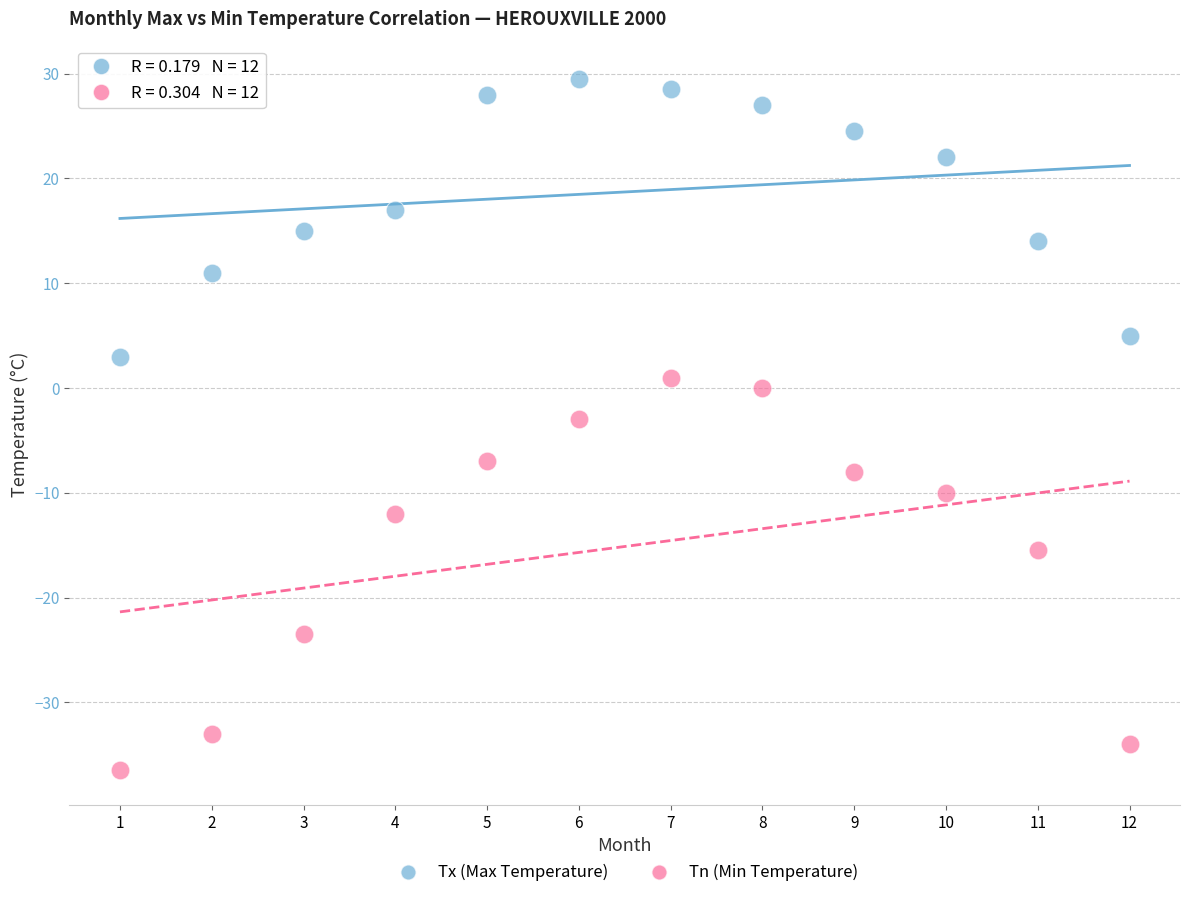

What are all the series names shown in the legend?

Tx (Max Temperature), Tn (Min Temperature)